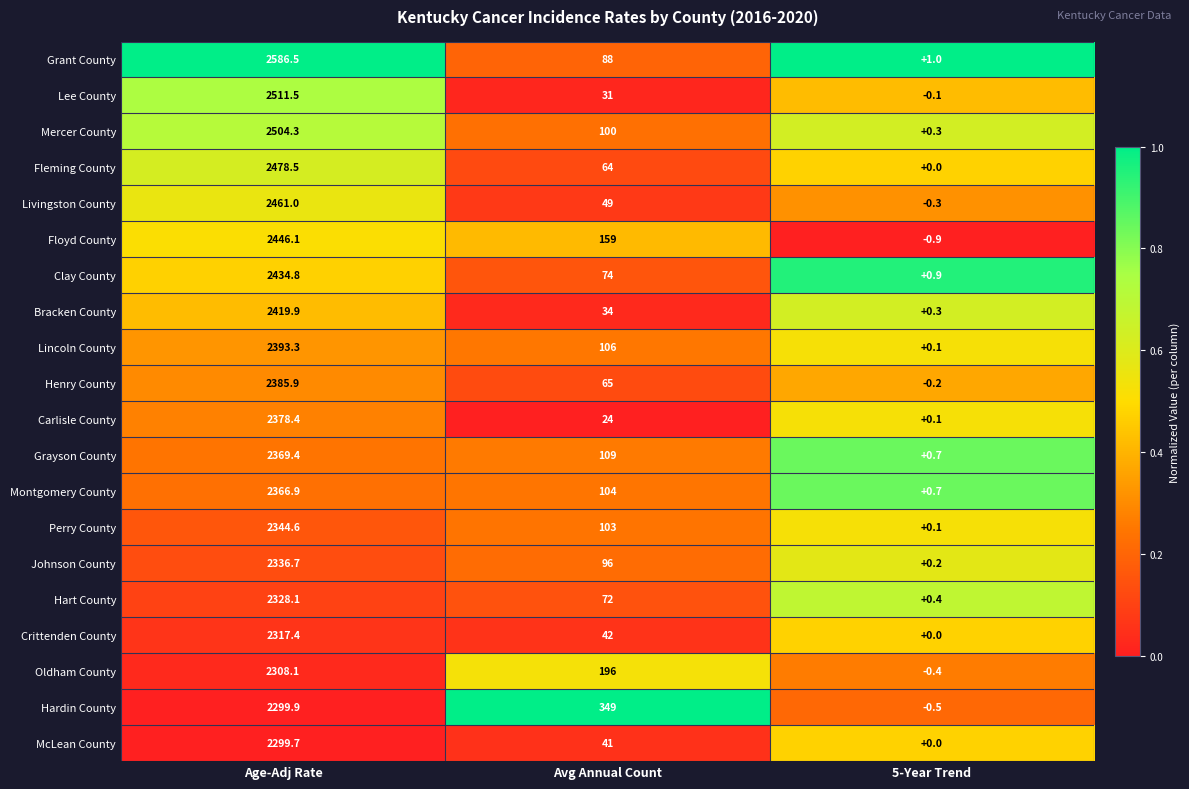

Which series has the largest range (max minus min)?

Grant County